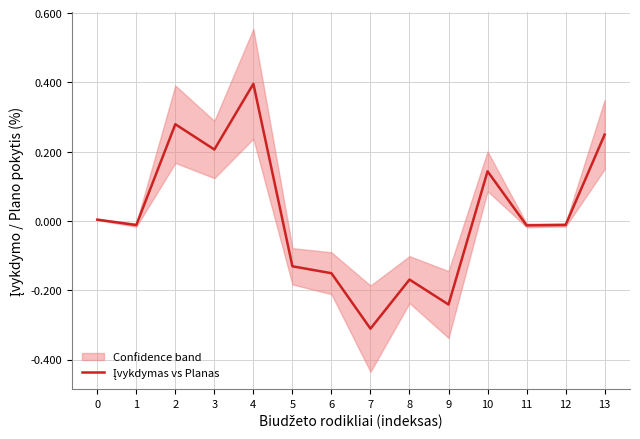

Rank the categories by value from lowest to highest.

7, 9, 8, 6, 5, 11, 1, 12, 0, 10, 3, 13, 2, 4